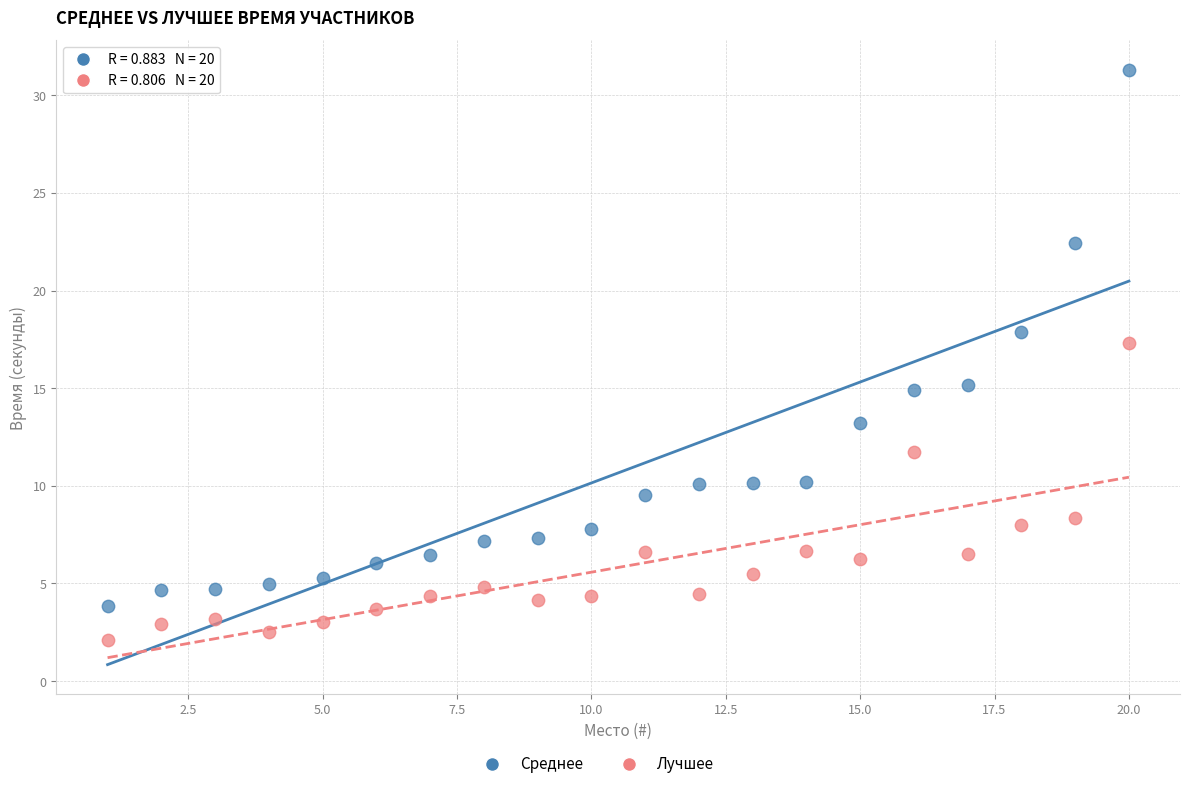

Which series has the widest spread of Y values?

Среднее